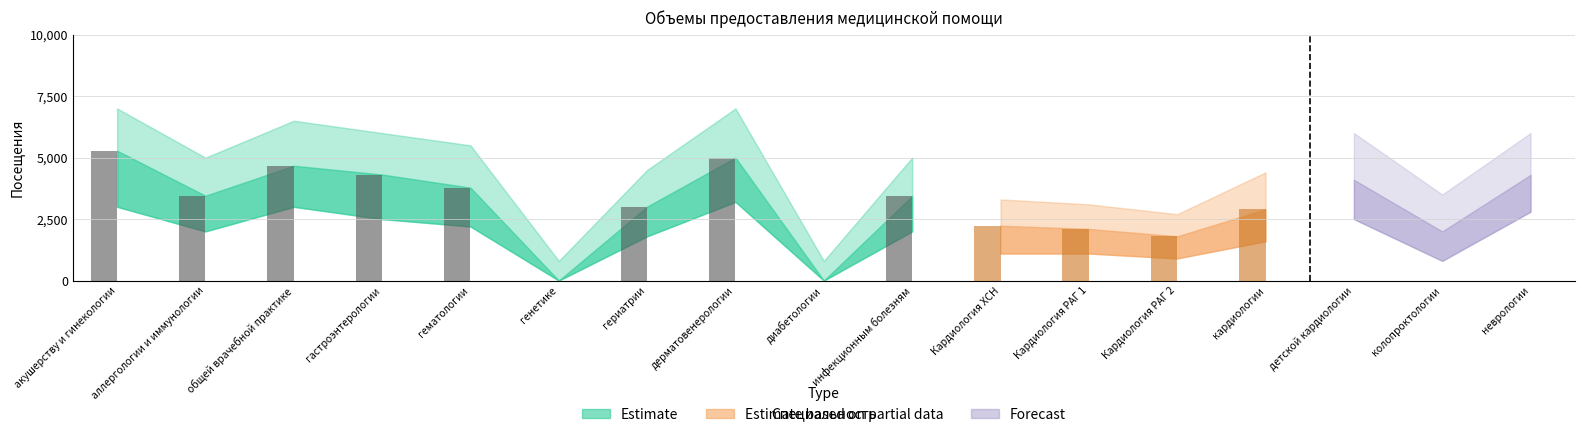

List the series in order of their overall mean, highest first.

Estimate, Forecast, Estimate based on partial data